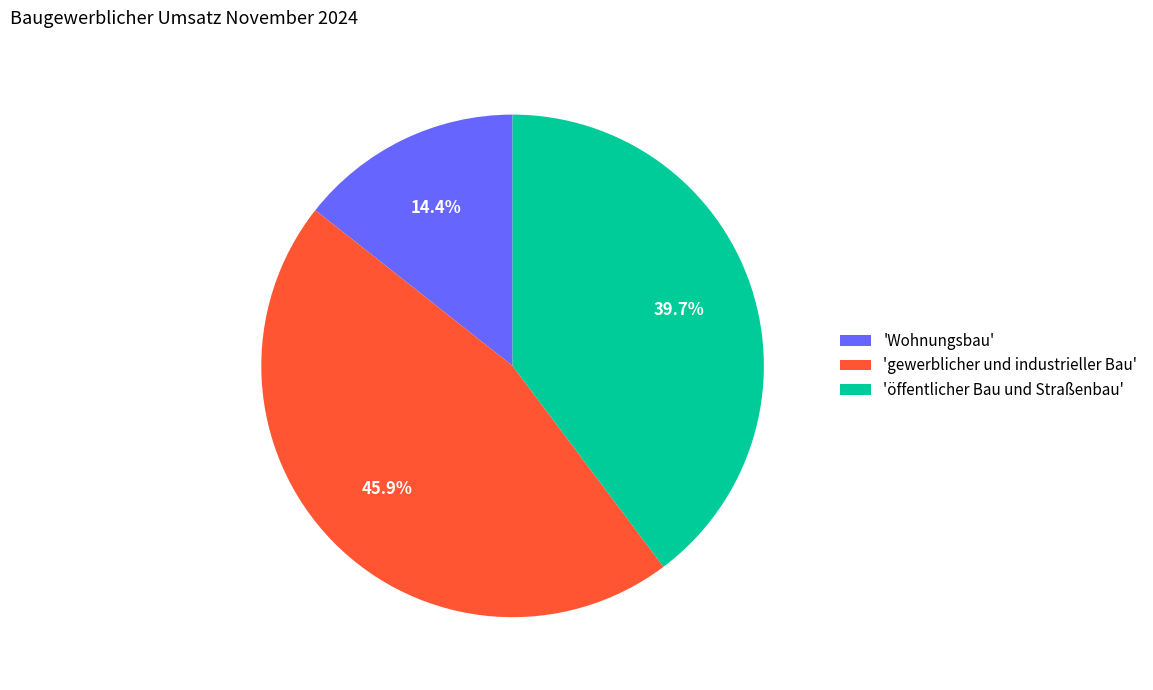

Which slice is the largest?

'gewerblicher und industrieller Bau'